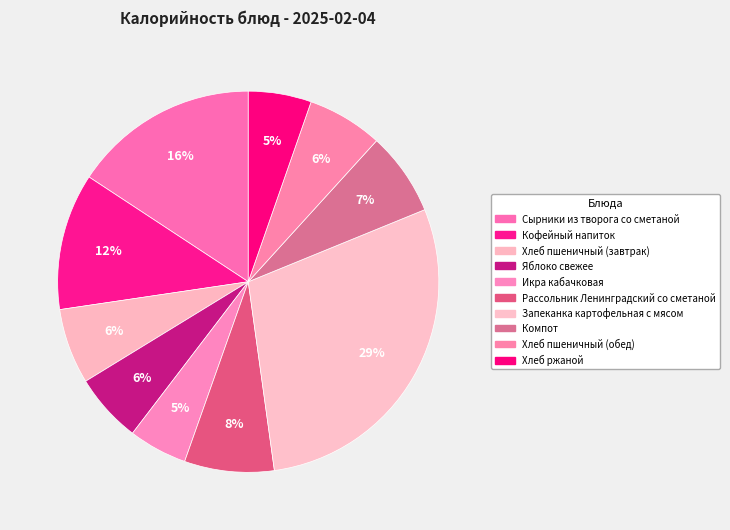

What percentage is the Кофейный напиток slice, to the nearest percent?

12%